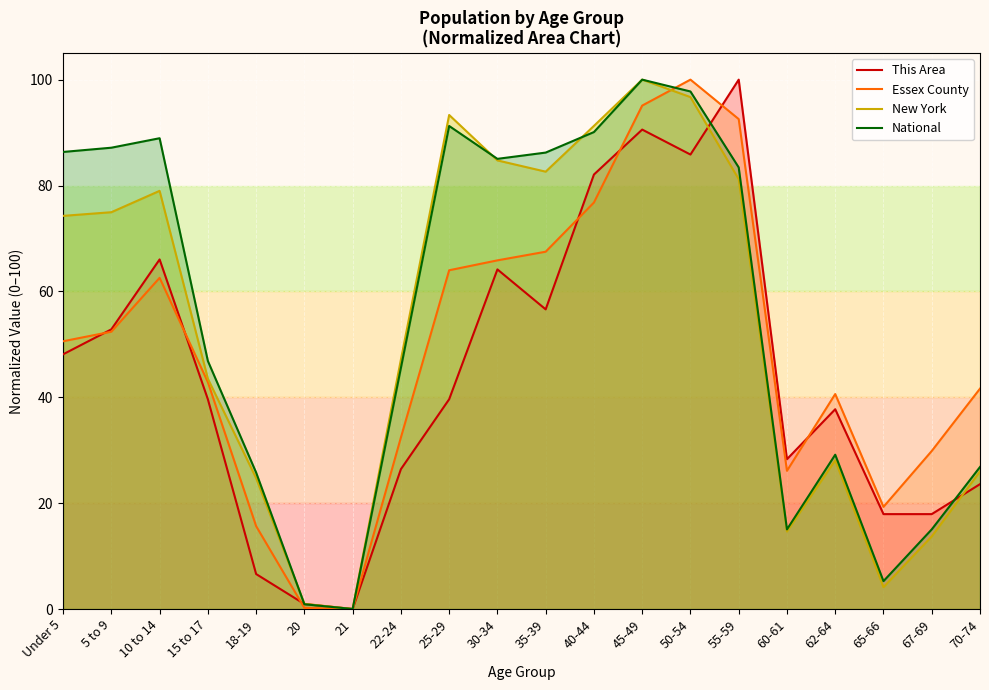

List the labels in order of National value, largest first.

45-49, 50-54, 25-29, 40-44, 10 to 14, 5 to 9, Under 5, 35-39, 30-34, 55-59, 15 to 17, 22-24, 62-64, 70-74, 18-19, 67-69, 60-61, 65-66, 20, 21